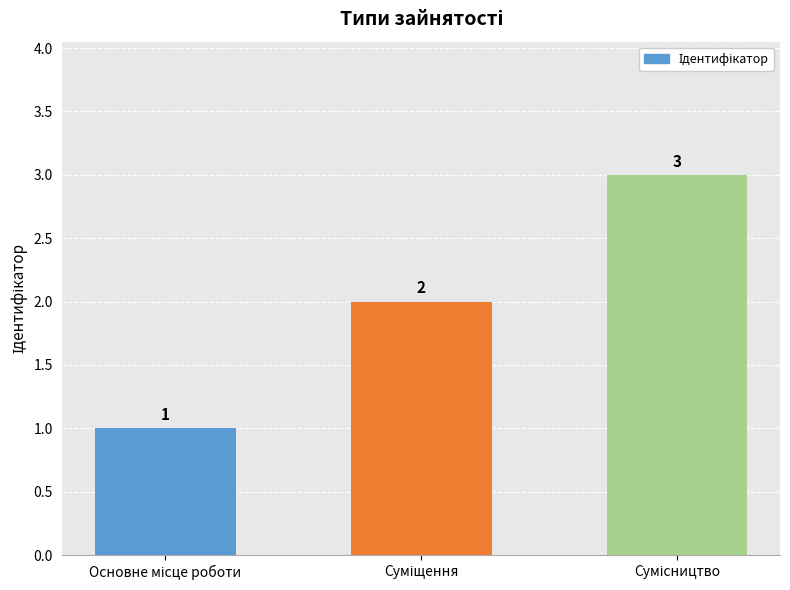

What is the greatest value displayed?

3